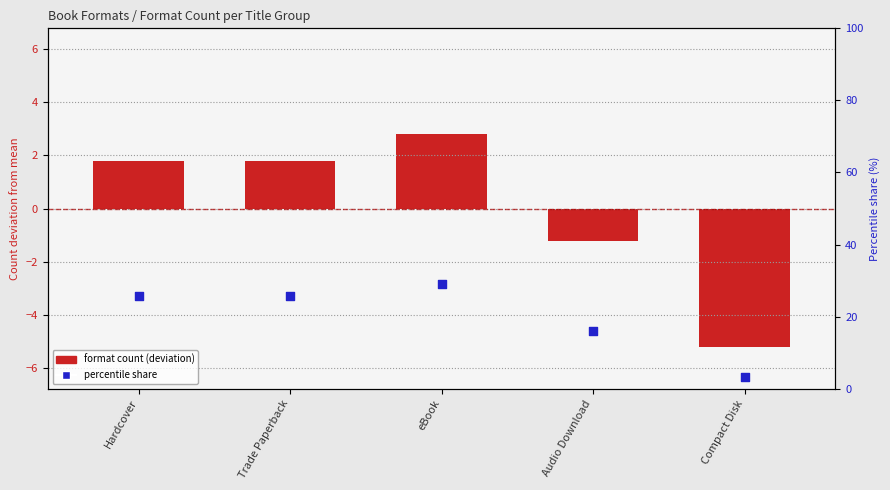

At how many categories does at least one series exceed 24?

3